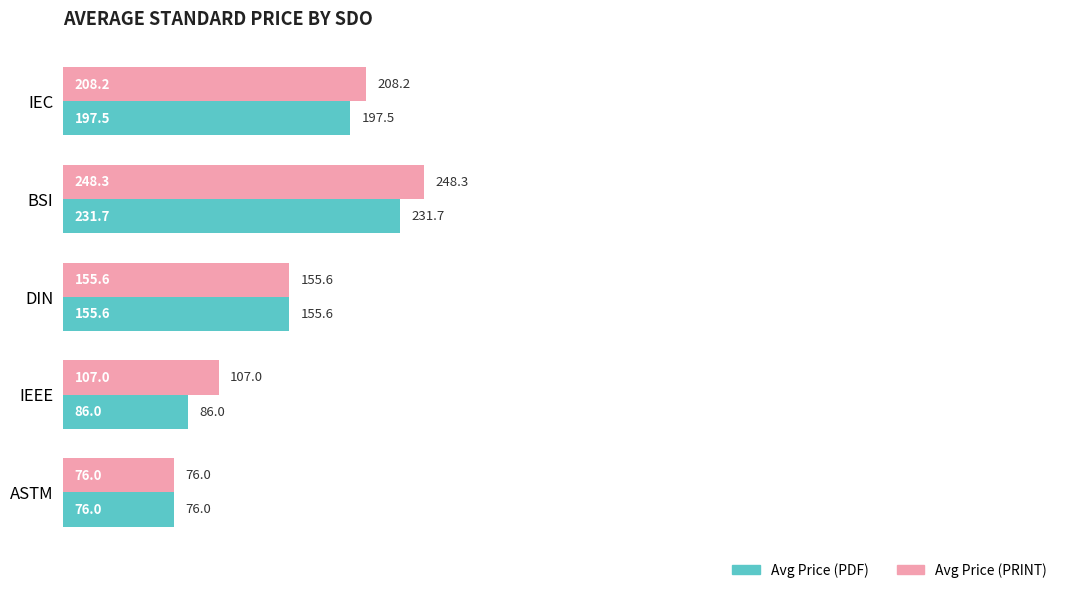

Which series has the largest total across all categories?

Avg Price (PRINT)